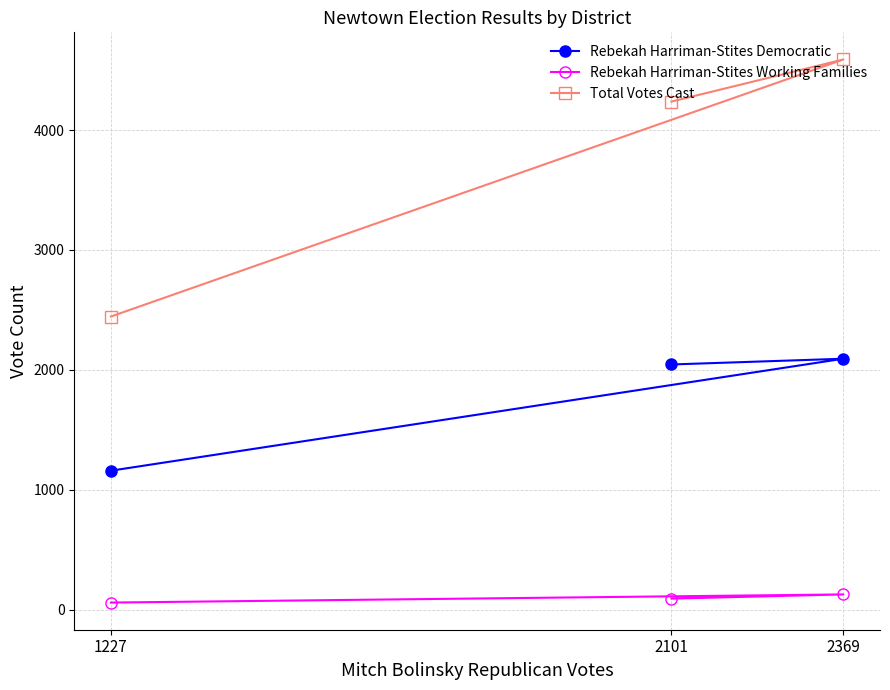

At which category is the sum across all series the highest?

2369